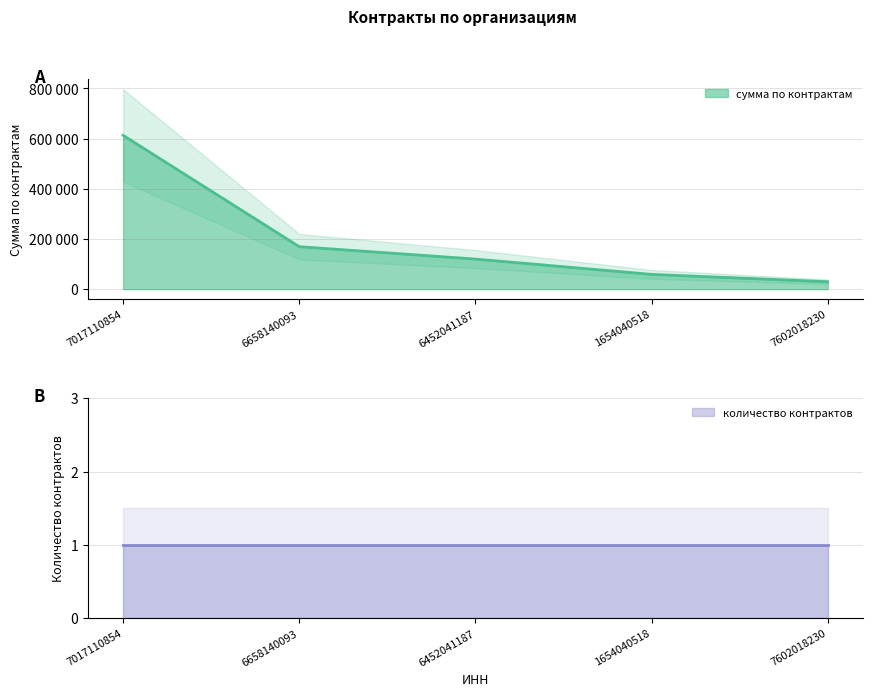

Rank the categories by value from highest to lowest.

7017110854, 6658140093, 6452041187, 1654040518, 7602018230